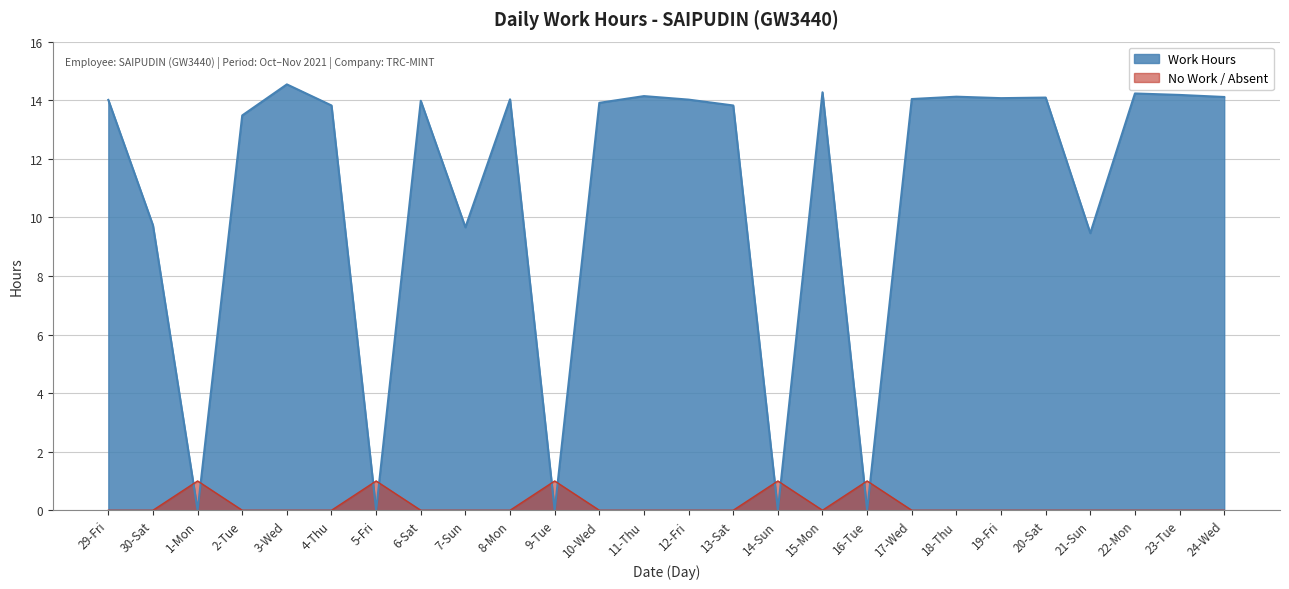

What is the sum of all values?

281.7